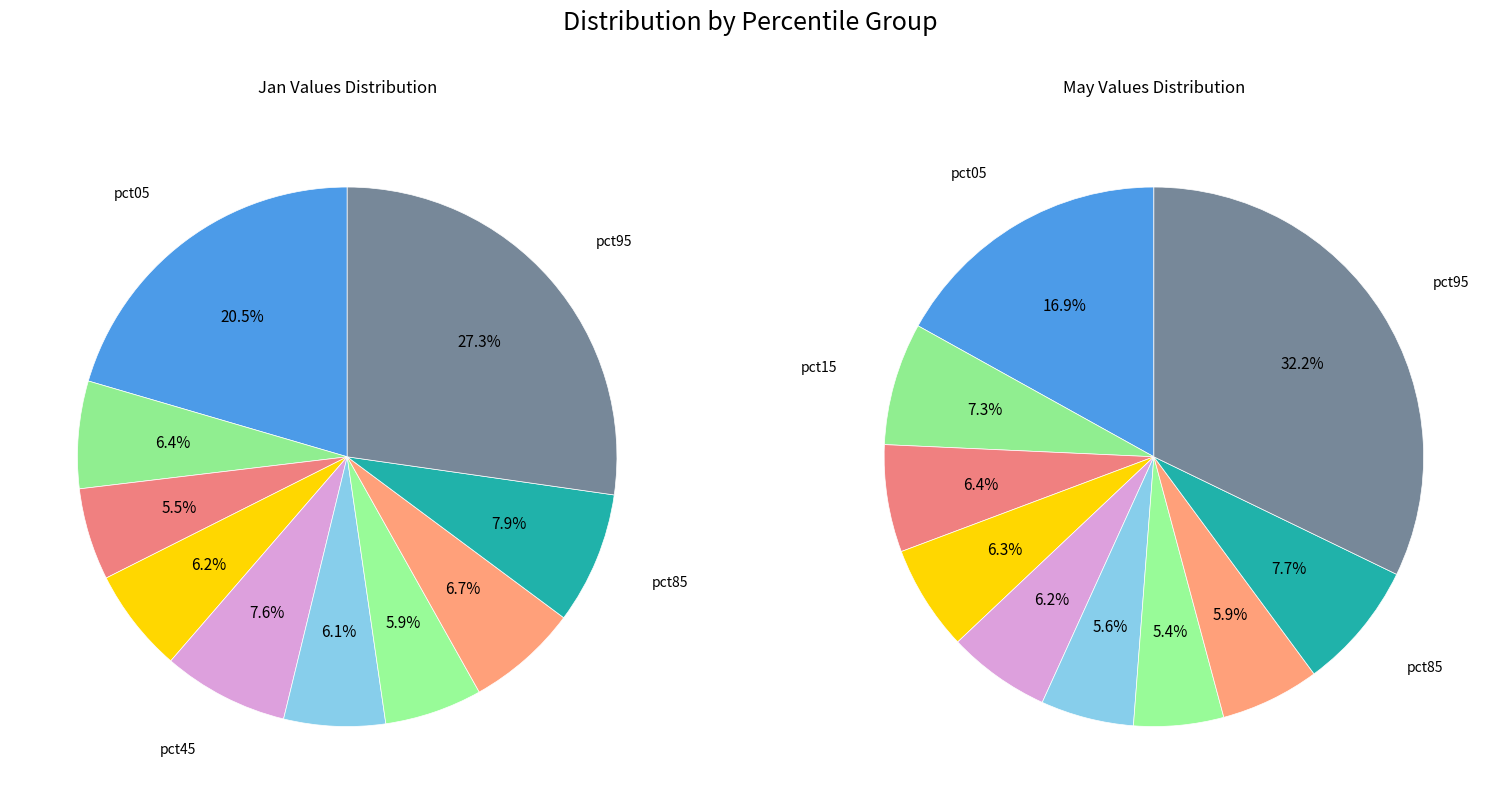

Which slice is the largest?

pct95